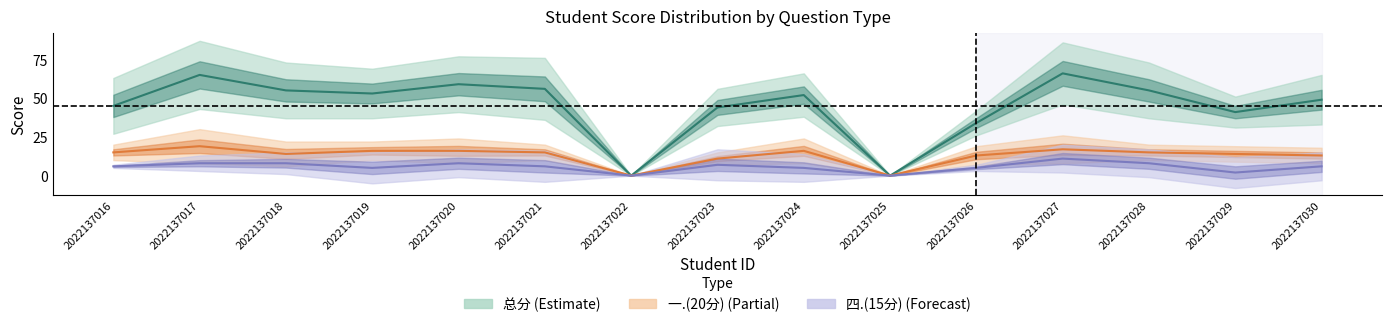

How many data points in 总分 are above 52?

7